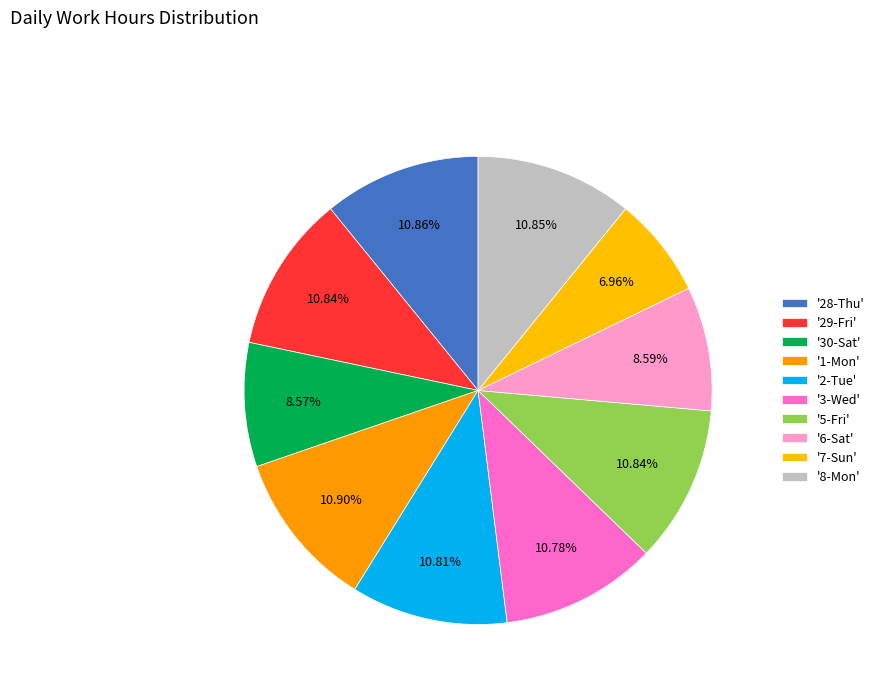

How many slices are in this pie chart?

10